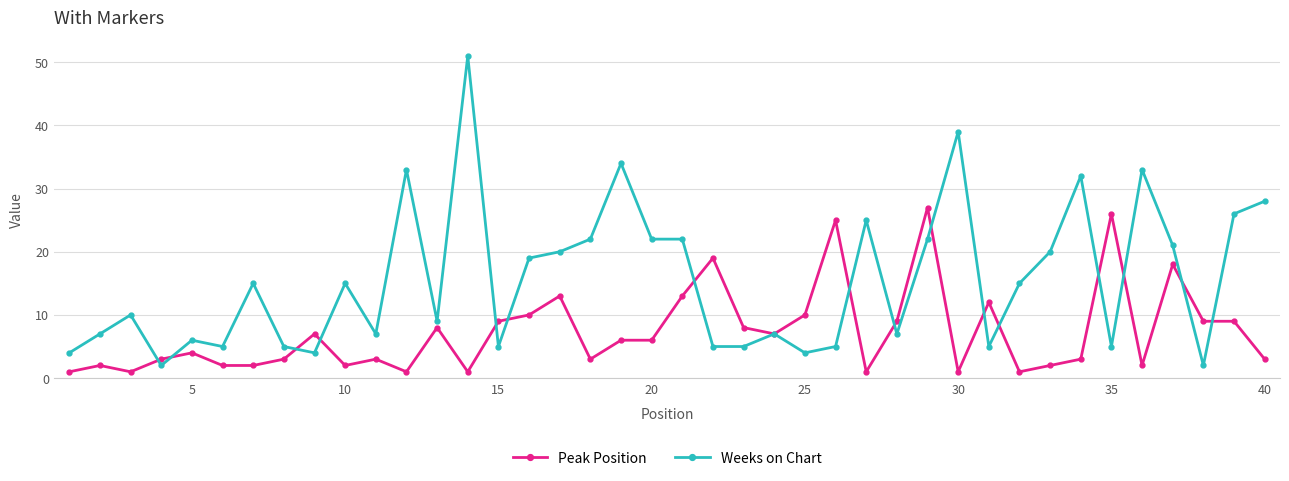

True or false: Weeks on Chart has more than 0 points higher than both neighbors.

True